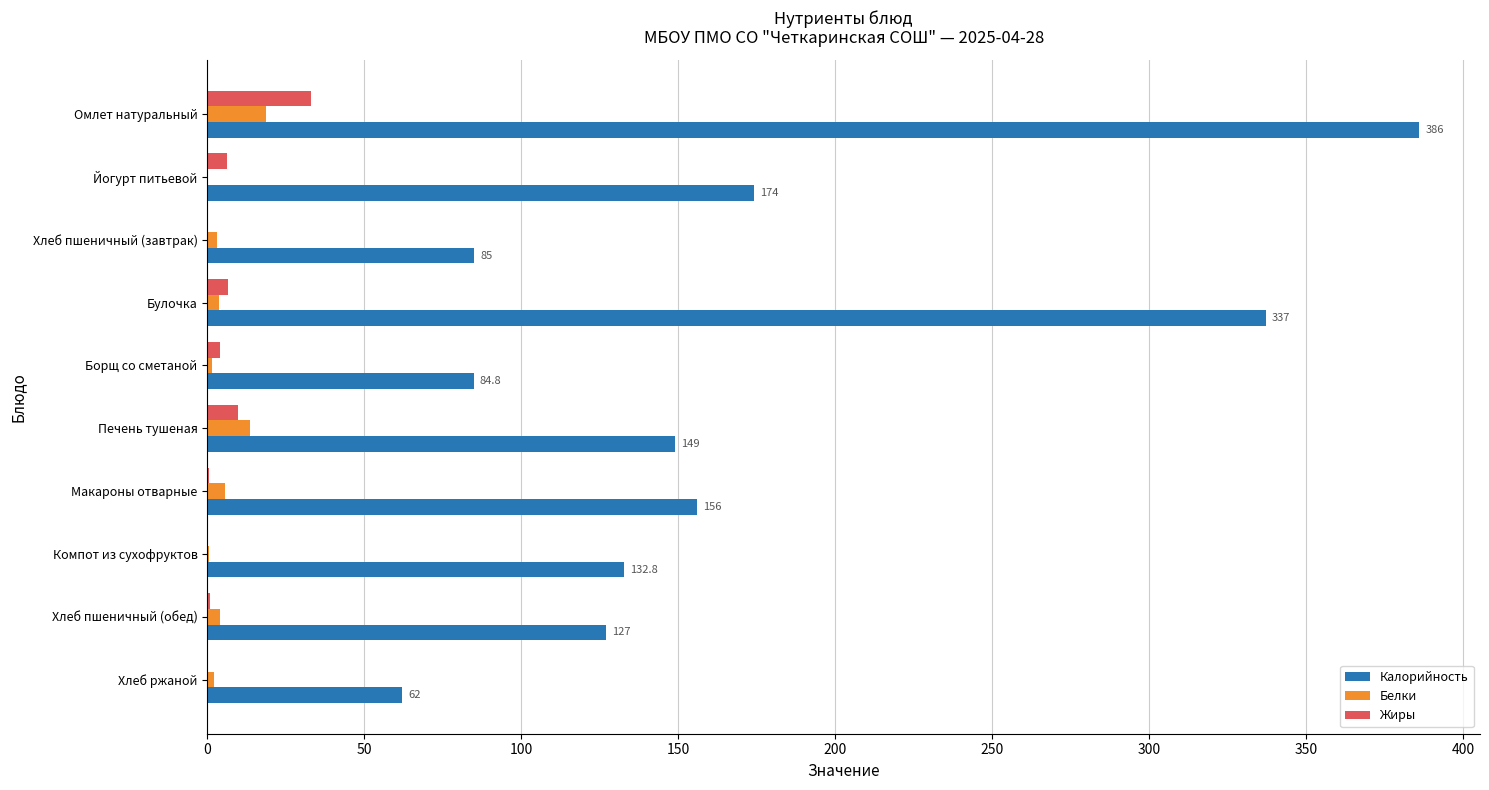

What is the highest value of the Белки series?

18.6